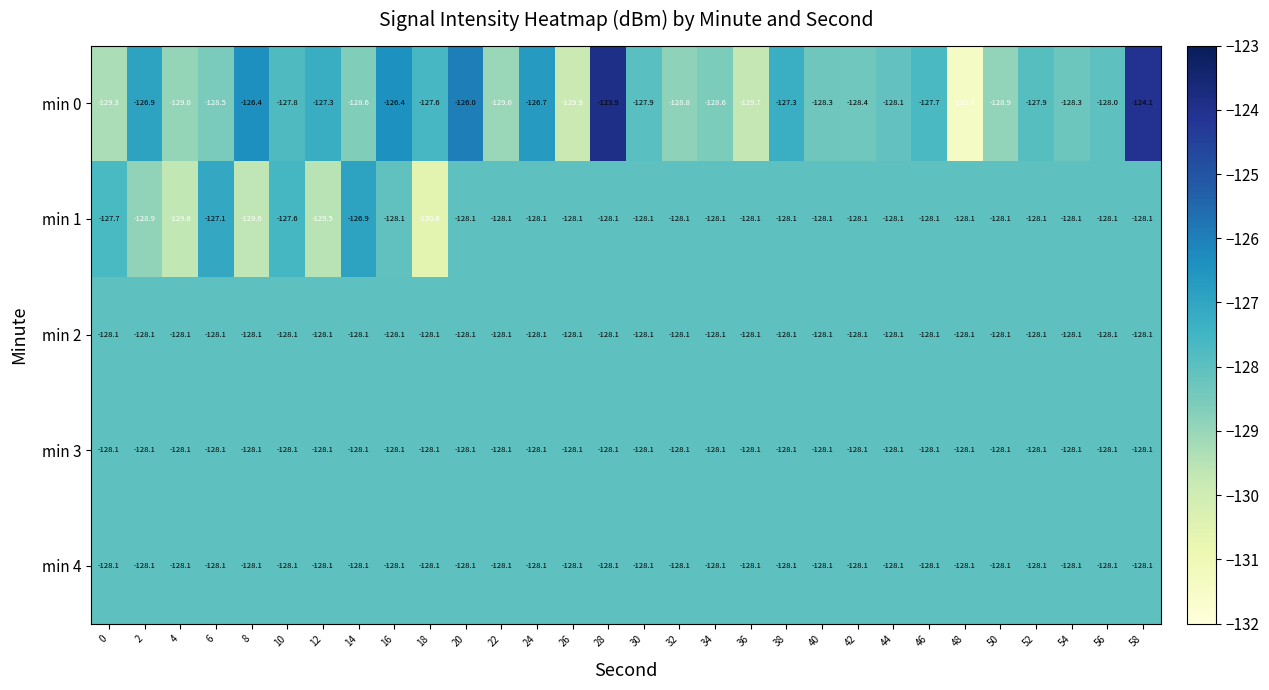

What is the maximum value shown in the chart?

-123.9